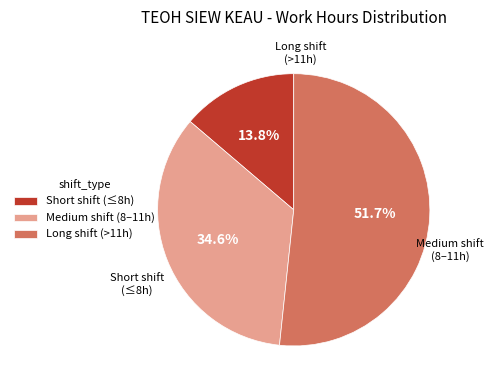

To the nearest percent, what is the difference between the largest and smallest slice percentages?

38%